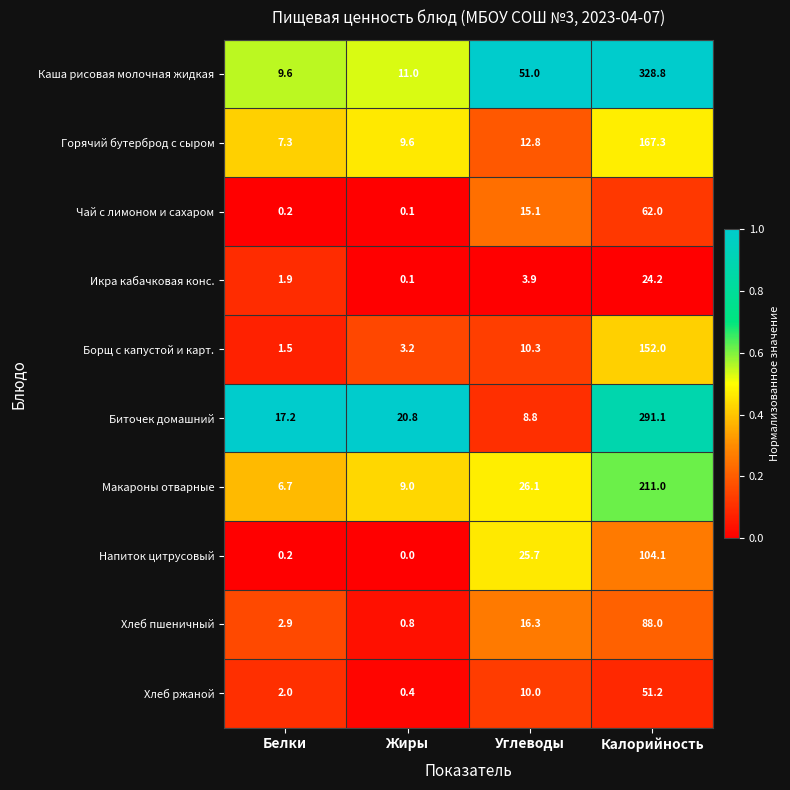

What is the spread (max minus min) of values at Калорийность?

304.6